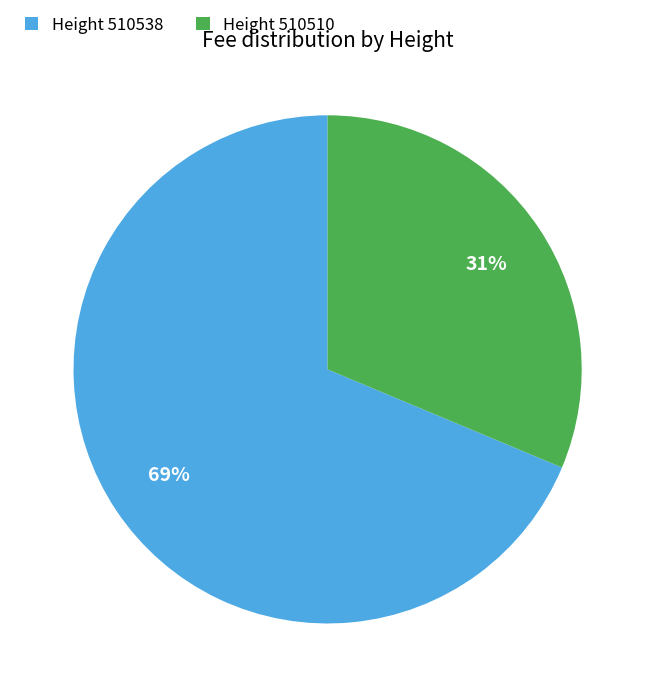

To the nearest percent, what percentage of the pie is Height 510538?

69%